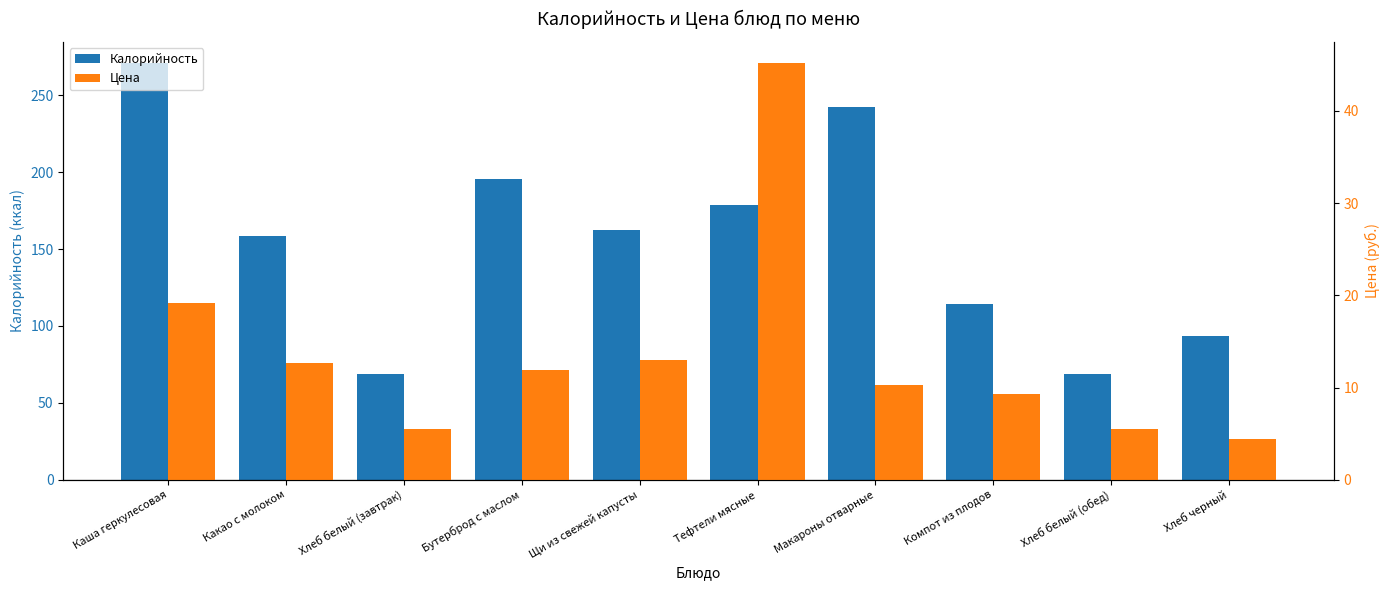

At how many categories does at least one series exceed 125?

6